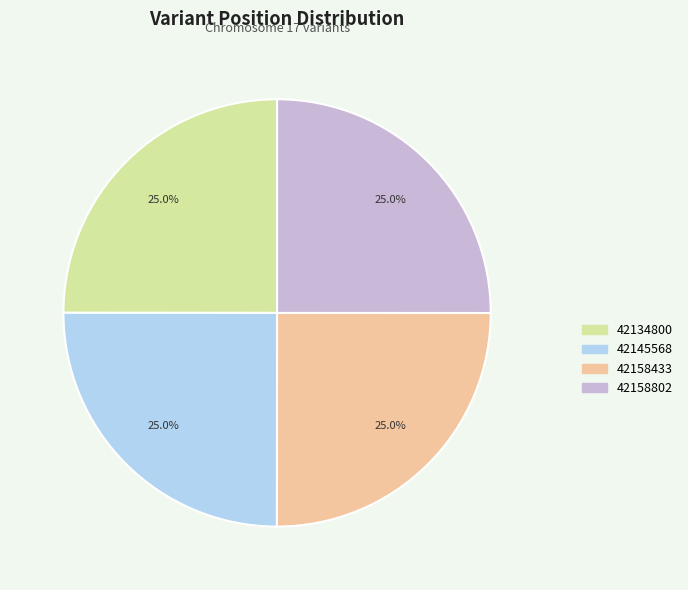

To the nearest percent, what is the average slice percentage?

25%